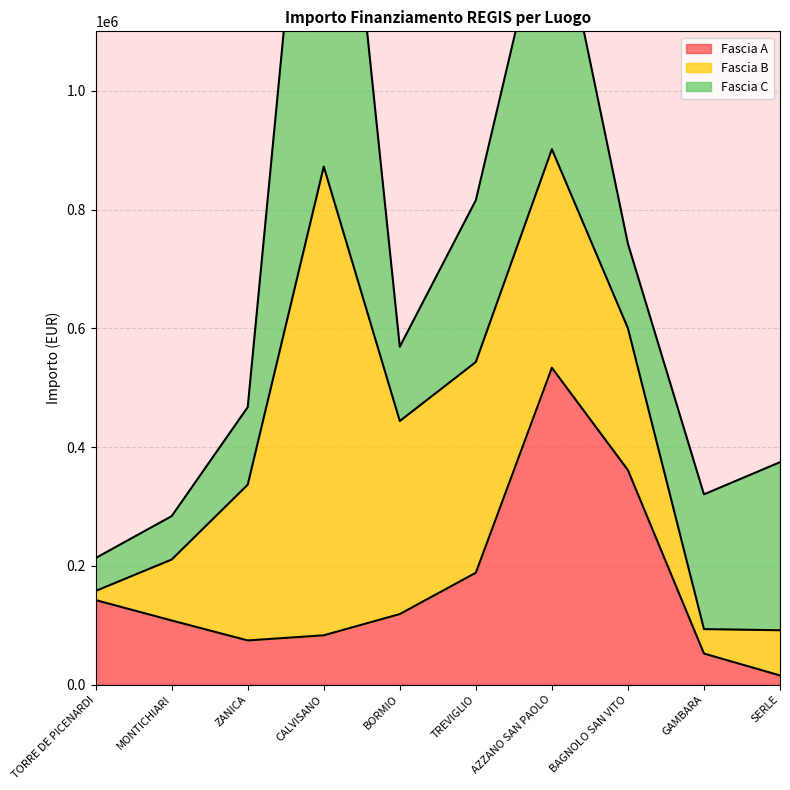

True or false: Fascia A and Fascia C cross at least once.

True